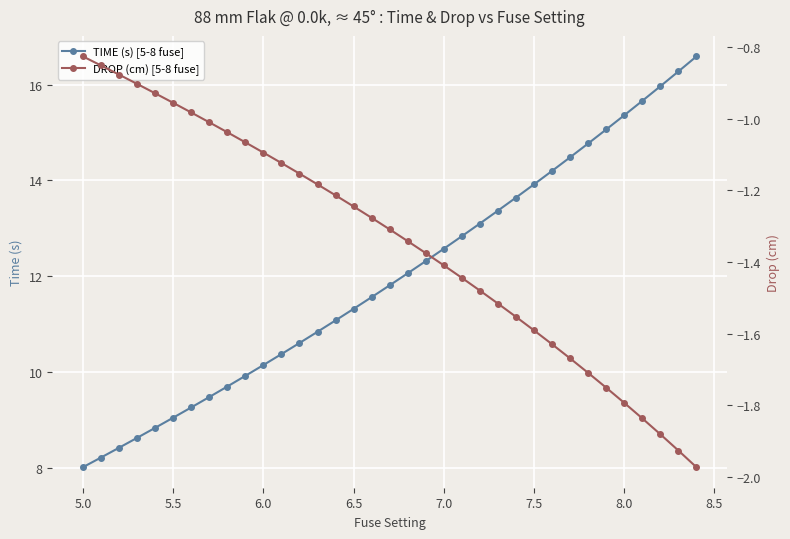

What is the average value of the TIME (s) [5-8 fuse] series?

12.0